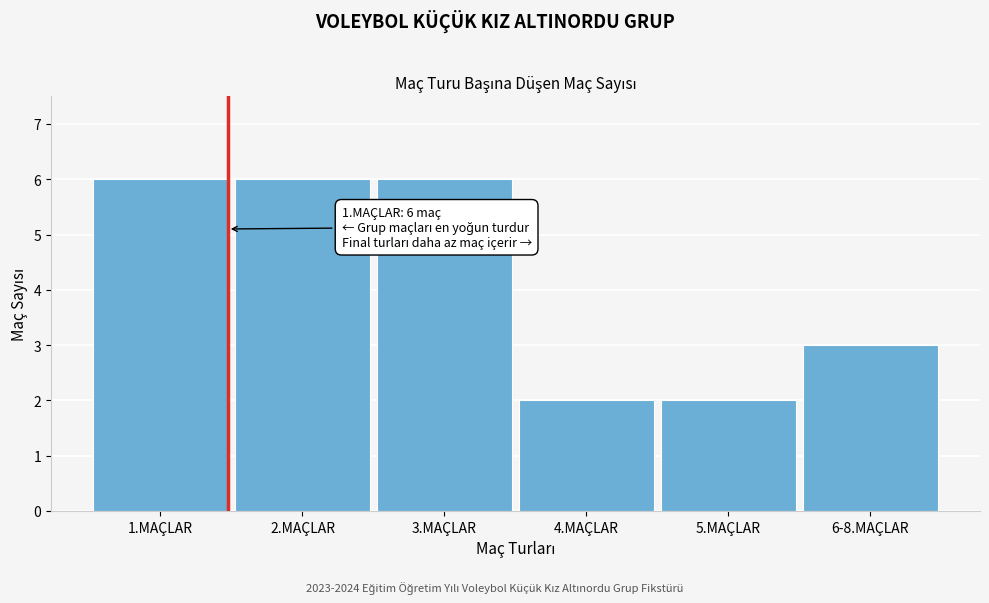

Reading left to right, list all the values displayed in this chart.

1.MAÇLAR=6	2.MAÇLAR=6	3.MAÇLAR=6	4.MAÇLAR=2	5.MAÇLAR=2	6-8.MAÇLAR=3